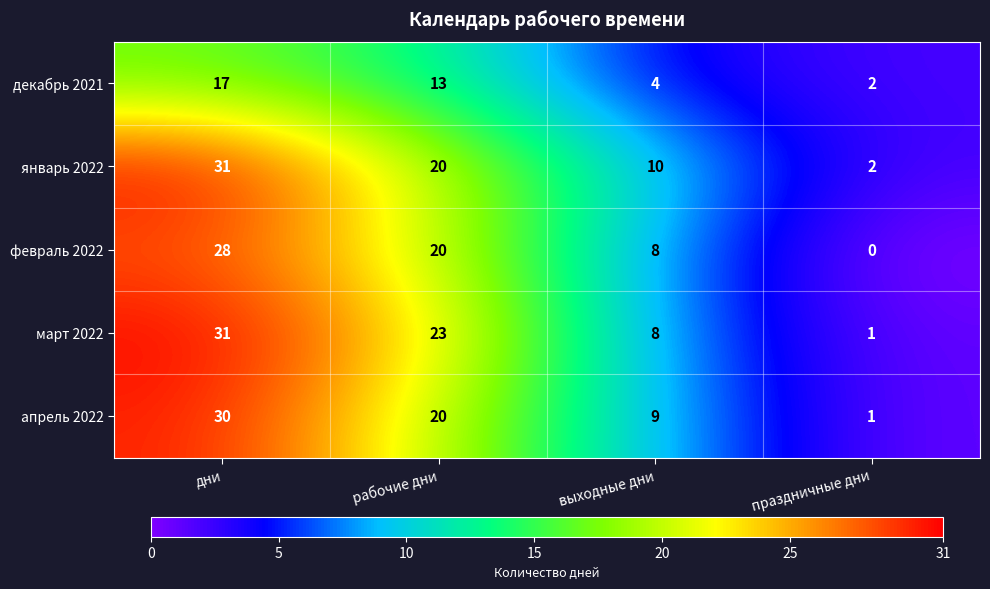

Rank the categories by март 2022 value from lowest to highest.

праздничные дни, выходные дни, рабочие дни, дни